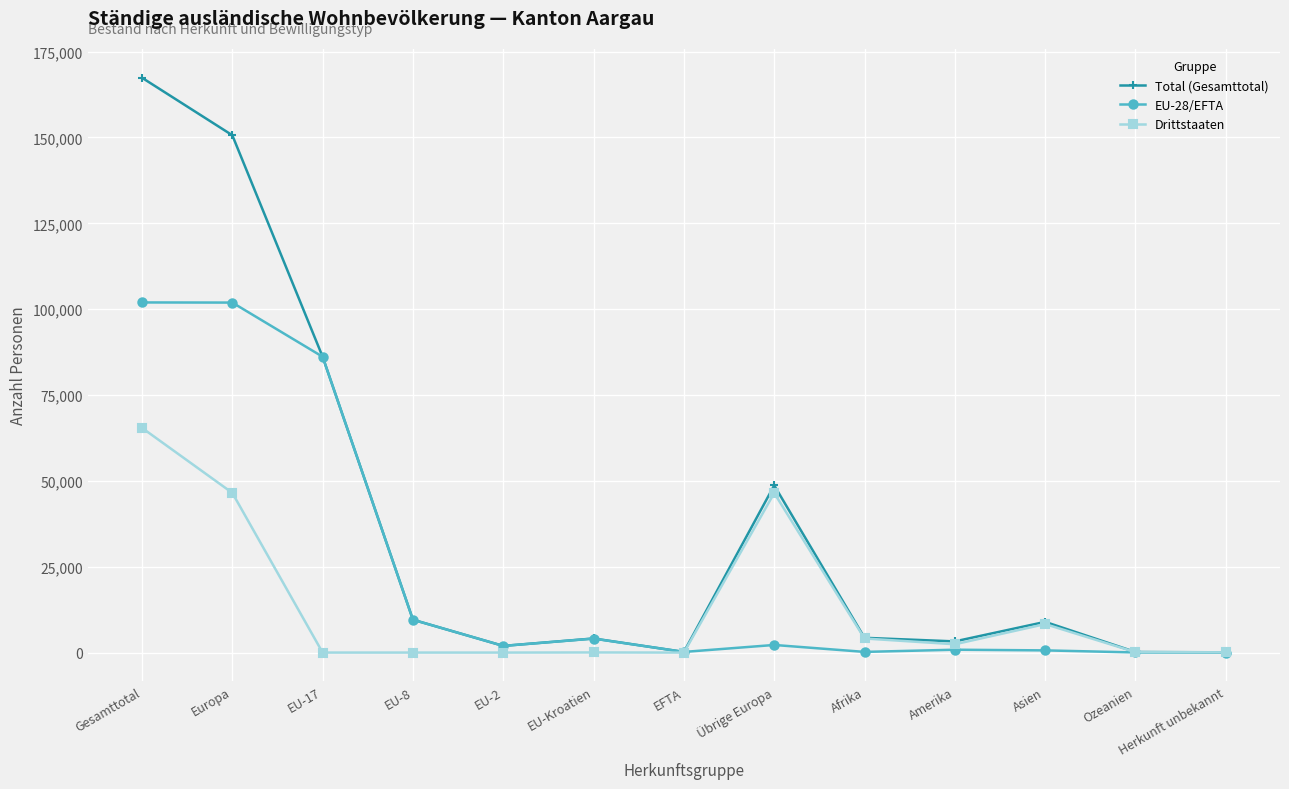

True or false: Drittstaaten has a value of 36 at EU-Kroatien.

True